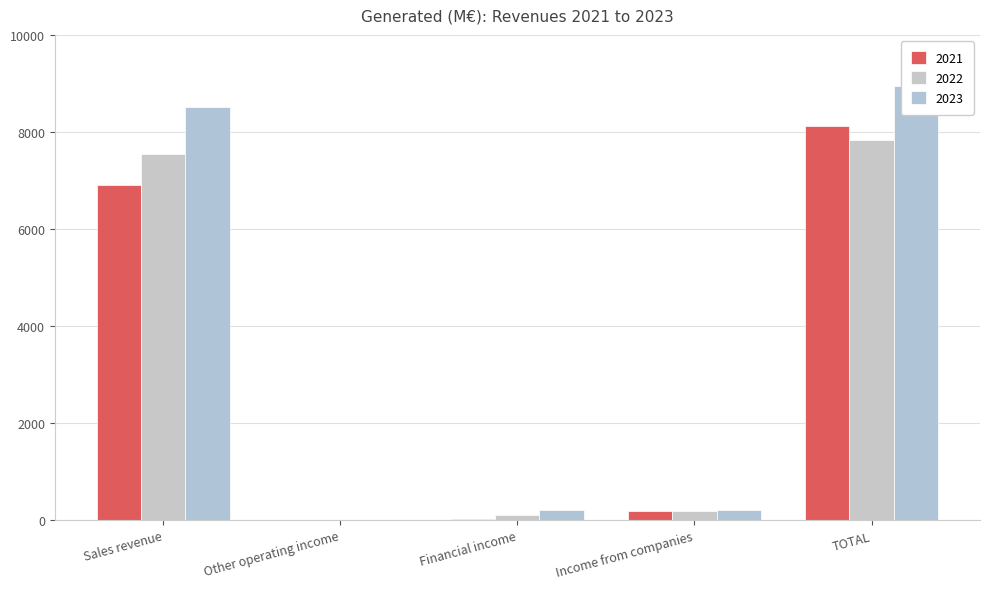

The value of 2021 at Sales revenue is 9333. True or false?

False